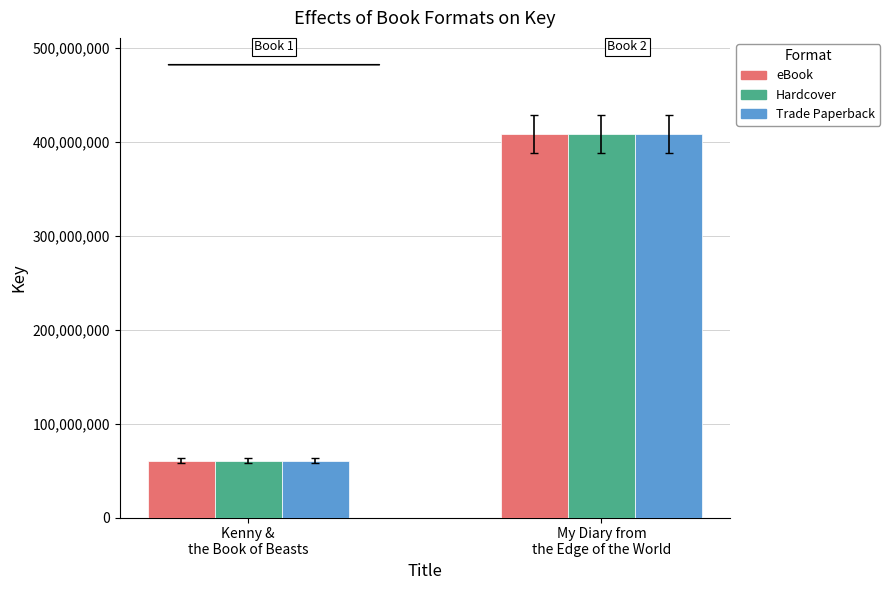

The value of Hardcover at Kenny &
the Book of Beasts is 60571632. True or false?

True